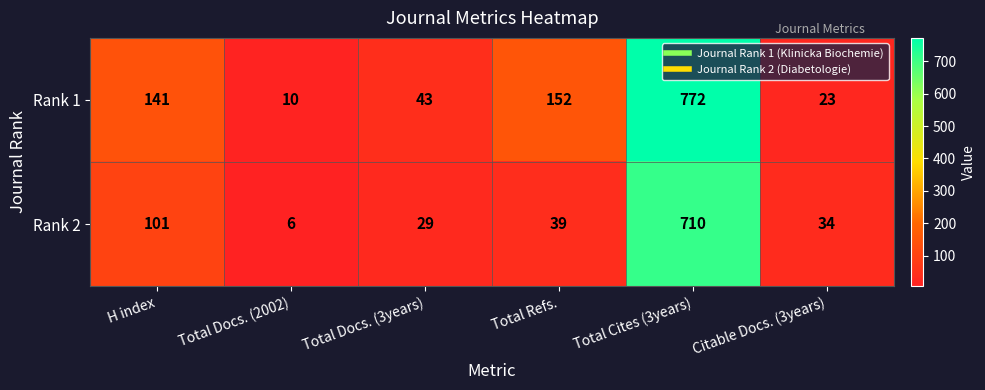

What is the lowest value of the Rank 2 series?

6